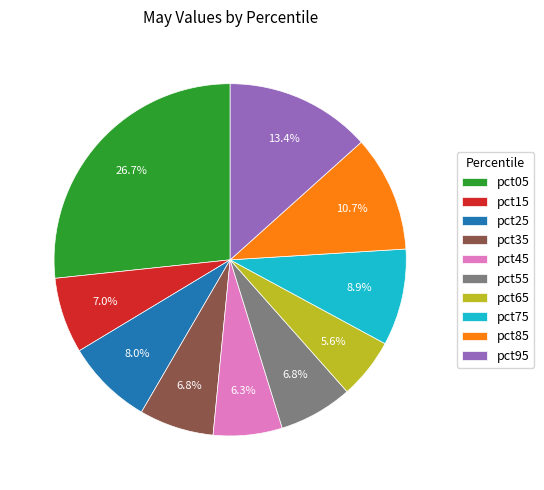

The pct25 slice represents 8% of the pie. True or false?

True